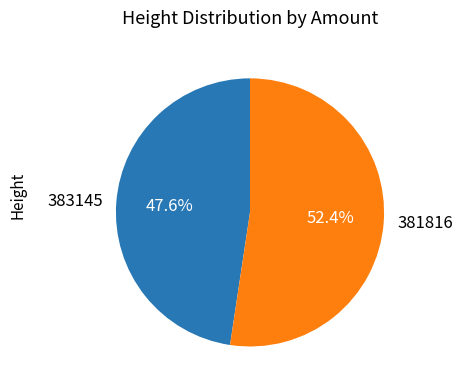

What is the largest slice in the pie chart?

381816